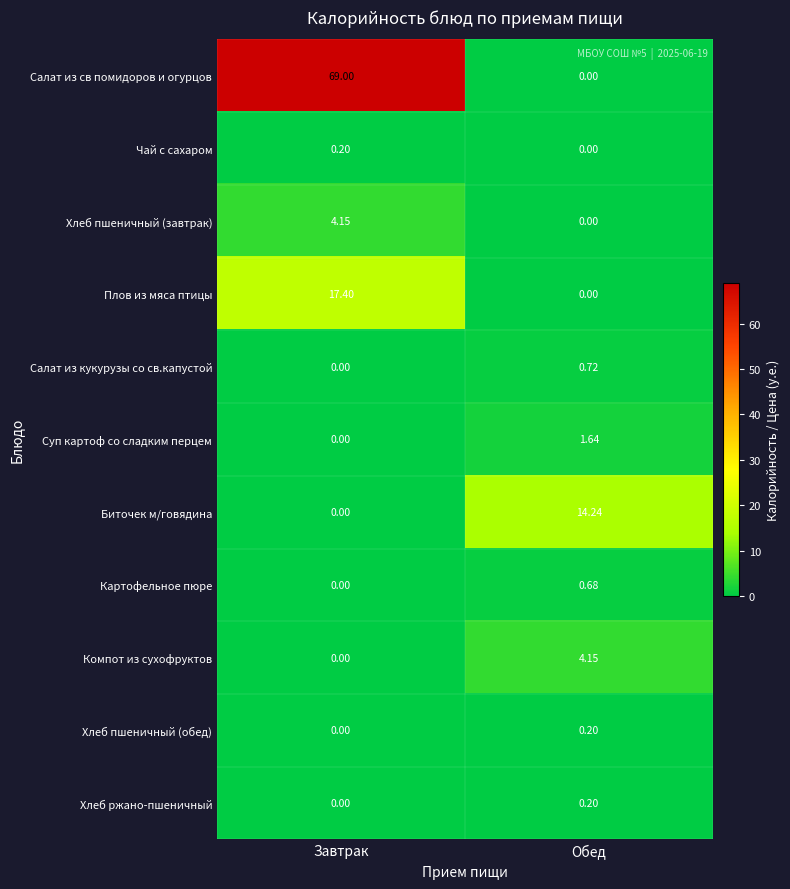

At which label does Хлеб пшеничный (завтрак) reach its peak?

Завтрак